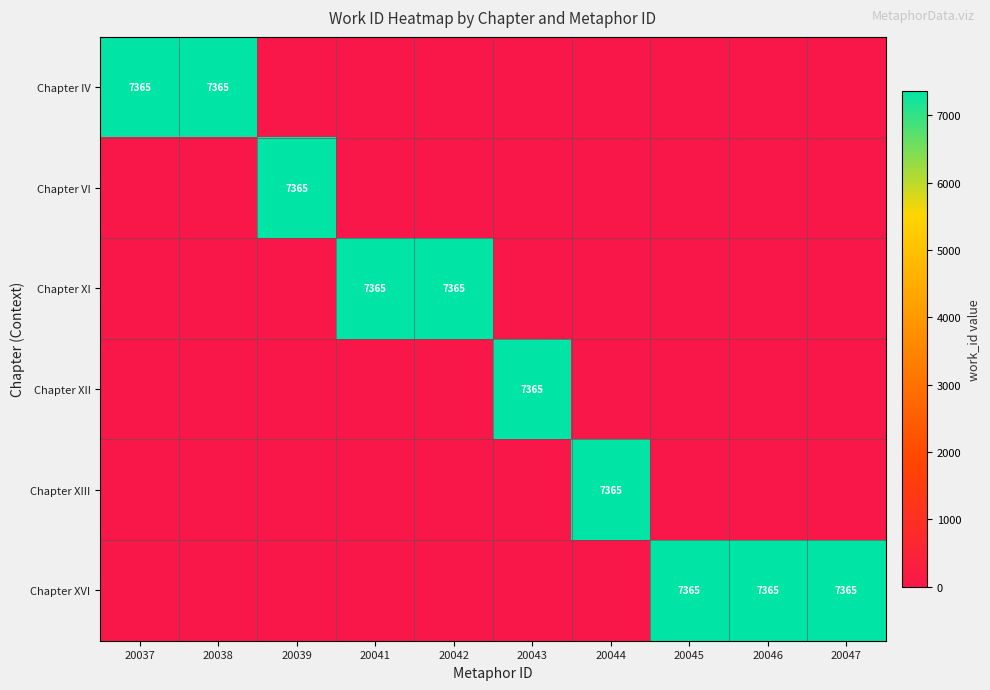

True or false: Chapter XII has a value of 11725 at 20043.

False